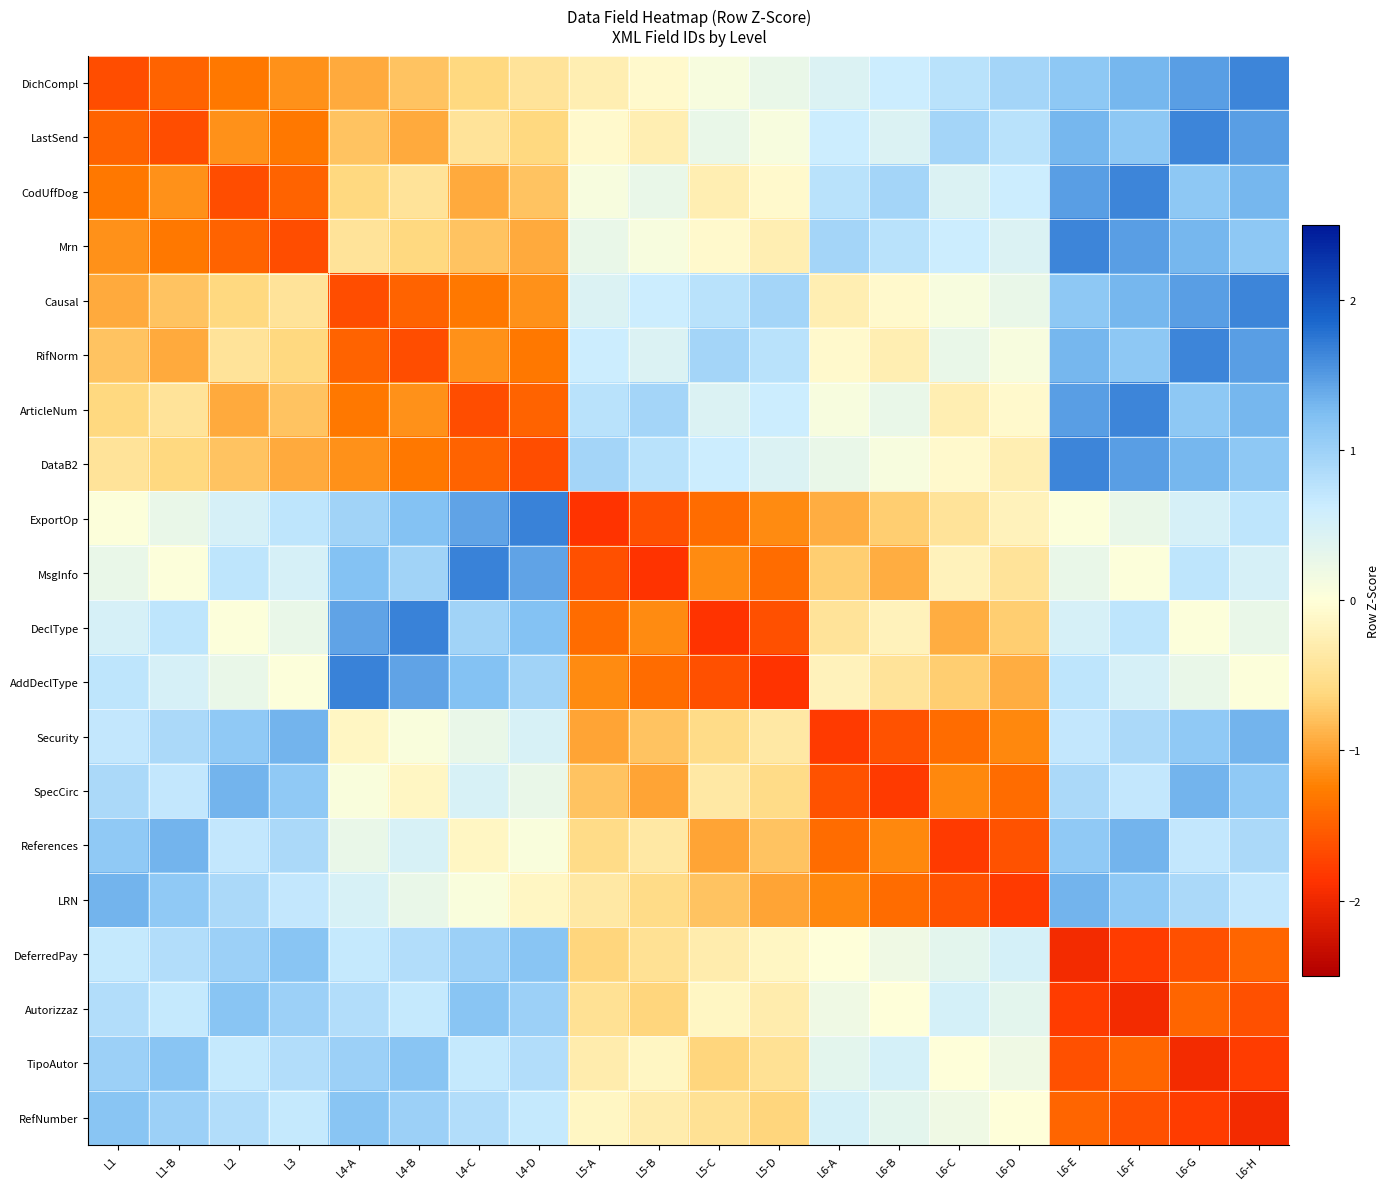

Reading left to right, extract all data points from this chart.

DichCompl: L1=-1.6	L1-B=-1.5	L2=-1.3	L3=-1.1	L4-A=-1.0	L4-B=-0.8	L4-C=-0.6	L4-D=-0.4	L5-A=-0.3	L5-B=-0.1	L5-C=0.1	L5-D=0.3	L6-A=0.4	L6-B=0.6	L6-C=0.8	L6-D=1.0	L6-E=1.1	L6-F=1.3	L6-G=1.5	L6-H=1.6
LastSend: L1=-1.5	L1-B=-1.6	L2=-1.1	L3=-1.3	L4-A=-0.8	L4-B=-1.0	L4-C=-0.4	L4-D=-0.6	L5-A=-0.1	L5-B=-0.3	L5-C=0.3	L5-D=0.1	L6-A=0.6	L6-B=0.4	L6-C=1.0	L6-D=0.8	L6-E=1.3	L6-F=1.1	L6-G=1.6	L6-H=1.5
CodUffDog: L1=-1.3	L1-B=-1.1	L2=-1.6	L3=-1.5	L4-A=-0.6	L4-B=-0.4	L4-C=-1.0	L4-D=-0.8	L5-A=0.1	L5-B=0.3	L5-C=-0.3	L5-D=-0.1	L6-A=0.8	L6-B=1.0	L6-C=0.4	L6-D=0.6	L6-E=1.5	L6-F=1.6	L6-G=1.1	L6-H=1.3
Mrn: L1=-1.1	L1-B=-1.3	L2=-1.5	L3=-1.6	L4-A=-0.4	L4-B=-0.6	L4-C=-0.8	L4-D=-1.0	L5-A=0.3	L5-B=0.1	L5-C=-0.1	L5-D=-0.3	L6-A=1.0	L6-B=0.8	L6-C=0.6	L6-D=0.4	L6-E=1.6	L6-F=1.5	L6-G=1.3	L6-H=1.1
Causal: L1=-1.0	L1-B=-0.8	L2=-0.6	L3=-0.4	L4-A=-1.6	L4-B=-1.5	L4-C=-1.3	L4-D=-1.1	L5-A=0.4	L5-B=0.6	L5-C=0.8	L5-D=1.0	L6-A=-0.3	L6-B=-0.1	L6-C=0.1	L6-D=0.3	L6-E=1.1	L6-F=1.3	L6-G=1.5	L6-H=1.6
RifNorm: L1=-0.8	L1-B=-1.0	L2=-0.4	L3=-0.6	L4-A=-1.5	L4-B=-1.6	L4-C=-1.1	L4-D=-1.3	L5-A=0.6	L5-B=0.4	L5-C=1.0	L5-D=0.8	L6-A=-0.1	L6-B=-0.3	L6-C=0.3	L6-D=0.1	L6-E=1.3	L6-F=1.1	L6-G=1.6	L6-H=1.5
ArticleNum: L1=-0.6	L1-B=-0.4	L2=-1.0	L3=-0.8	L4-A=-1.3	L4-B=-1.1	L4-C=-1.6	L4-D=-1.5	L5-A=0.8	L5-B=1.0	L5-C=0.4	L5-D=0.6	L6-A=0.1	L6-B=0.3	L6-C=-0.3	L6-D=-0.1	L6-E=1.5	L6-F=1.6	L6-G=1.1	L6-H=1.3
DataB2: L1=-0.4	L1-B=-0.6	L2=-0.8	L3=-1.0	L4-A=-1.1	L4-B=-1.3	L4-C=-1.5	L4-D=-1.6	L5-A=1.0	L5-B=0.8	L5-C=0.6	L5-D=0.4	L6-A=0.3	L6-B=0.1	L6-C=-0.1	L6-D=-0.3	L6-E=1.6	L6-F=1.5	L6-G=1.3	L6-H=1.1
ExportOp: L1=0.0	L1-B=0.3	L2=0.5	L3=0.7	L4-A=1.0	L4-B=1.2	L4-C=1.4	L4-D=1.7	L5-A=-1.9	L5-B=-1.6	L5-C=-1.4	L5-D=-1.2	L6-A=-0.9	L6-B=-0.7	L6-C=-0.4	L6-D=-0.2	L6-E=0.0	L6-F=0.3	L6-G=0.5	L6-H=0.7
MsgInfo: L1=0.3	L1-B=0.0	L2=0.7	L3=0.5	L4-A=1.2	L4-B=1.0	L4-C=1.7	L4-D=1.4	L5-A=-1.6	L5-B=-1.9	L5-C=-1.2	L5-D=-1.4	L6-A=-0.7	L6-B=-0.9	L6-C=-0.2	L6-D=-0.4	L6-E=0.3	L6-F=0.0	L6-G=0.7	L6-H=0.5
DeclType: L1=0.5	L1-B=0.7	L2=0.0	L3=0.3	L4-A=1.4	L4-B=1.7	L4-C=1.0	L4-D=1.2	L5-A=-1.4	L5-B=-1.2	L5-C=-1.9	L5-D=-1.6	L6-A=-0.4	L6-B=-0.2	L6-C=-0.9	L6-D=-0.7	L6-E=0.5	L6-F=0.7	L6-G=0.0	L6-H=0.3
AddDeclType: L1=0.7	L1-B=0.5	L2=0.3	L3=0.0	L4-A=1.7	L4-B=1.4	L4-C=1.2	L4-D=1.0	L5-A=-1.2	L5-B=-1.4	L5-C=-1.6	L5-D=-1.9	L6-A=-0.2	L6-B=-0.4	L6-C=-0.7	L6-D=-0.9	L6-E=0.7	L6-F=0.5	L6-G=0.3	L6-H=0.0
Security: L1=0.7	L1-B=0.9	L2=1.1	L3=1.3	L4-A=-0.1	L4-B=0.1	L4-C=0.3	L4-D=0.5	L5-A=-1.0	L5-B=-0.8	L5-C=-0.6	L5-D=-0.4	L6-A=-1.8	L6-B=-1.6	L6-C=-1.4	L6-D=-1.2	L6-E=0.7	L6-F=0.9	L6-G=1.1	L6-H=1.3
SpecCirc: L1=0.9	L1-B=0.7	L2=1.3	L3=1.1	L4-A=0.1	L4-B=-0.1	L4-C=0.5	L4-D=0.3	L5-A=-0.8	L5-B=-1.0	L5-C=-0.4	L5-D=-0.6	L6-A=-1.6	L6-B=-1.8	L6-C=-1.2	L6-D=-1.4	L6-E=0.9	L6-F=0.7	L6-G=1.3	L6-H=1.1
References: L1=1.1	L1-B=1.3	L2=0.7	L3=0.9	L4-A=0.3	L4-B=0.5	L4-C=-0.1	L4-D=0.1	L5-A=-0.6	L5-B=-0.4	L5-C=-1.0	L5-D=-0.8	L6-A=-1.4	L6-B=-1.2	L6-C=-1.8	L6-D=-1.6	L6-E=1.1	L6-F=1.3	L6-G=0.7	L6-H=0.9
LRN: L1=1.3	L1-B=1.1	L2=0.9	L3=0.7	L4-A=0.5	L4-B=0.3	L4-C=0.1	L4-D=-0.1	L5-A=-0.4	L5-B=-0.6	L5-C=-0.8	L5-D=-1.0	L6-A=-1.2	L6-B=-1.4	L6-C=-1.6	L6-D=-1.8	L6-E=1.3	L6-F=1.1	L6-G=0.9	L6-H=0.7
DeferredPay: L1=0.7	L1-B=0.8	L2=1.0	L3=1.2	L4-A=0.7	L4-B=0.8	L4-C=1.0	L4-D=1.2	L5-A=-0.6	L5-B=-0.5	L5-C=-0.3	L5-D=-0.1	L6-A=0.0	L6-B=0.2	L6-C=0.3	L6-D=0.5	L6-E=-2.0	L6-F=-1.8	L6-G=-1.6	L6-H=-1.5
Autorizzaz: L1=0.8	L1-B=0.7	L2=1.2	L3=1.0	L4-A=0.8	L4-B=0.7	L4-C=1.2	L4-D=1.0	L5-A=-0.5	L5-B=-0.6	L5-C=-0.1	L5-D=-0.3	L6-A=0.2	L6-B=0.0	L6-C=0.5	L6-D=0.3	L6-E=-1.8	L6-F=-2.0	L6-G=-1.5	L6-H=-1.6
TipoAutor: L1=1.0	L1-B=1.2	L2=0.7	L3=0.8	L4-A=1.0	L4-B=1.2	L4-C=0.7	L4-D=0.8	L5-A=-0.3	L5-B=-0.1	L5-C=-0.6	L5-D=-0.5	L6-A=0.3	L6-B=0.5	L6-C=0.0	L6-D=0.2	L6-E=-1.6	L6-F=-1.5	L6-G=-2.0	L6-H=-1.8
RefNumber: L1=1.2	L1-B=1.0	L2=0.8	L3=0.7	L4-A=1.2	L4-B=1.0	L4-C=0.8	L4-D=0.7	L5-A=-0.1	L5-B=-0.3	L5-C=-0.5	L5-D=-0.6	L6-A=0.5	L6-B=0.3	L6-C=0.2	L6-D=0.0	L6-E=-1.5	L6-F=-1.6	L6-G=-1.8	L6-H=-2.0